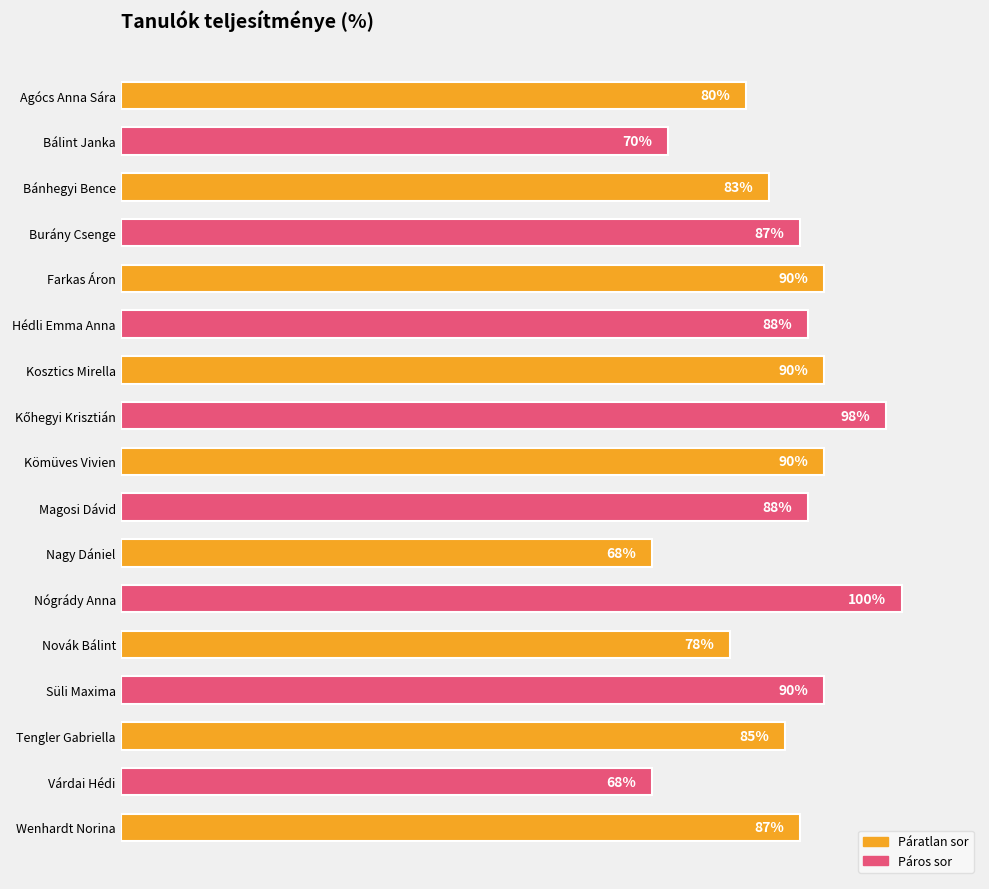

At which label is the value closest to 84?

Bánhegyi Bence